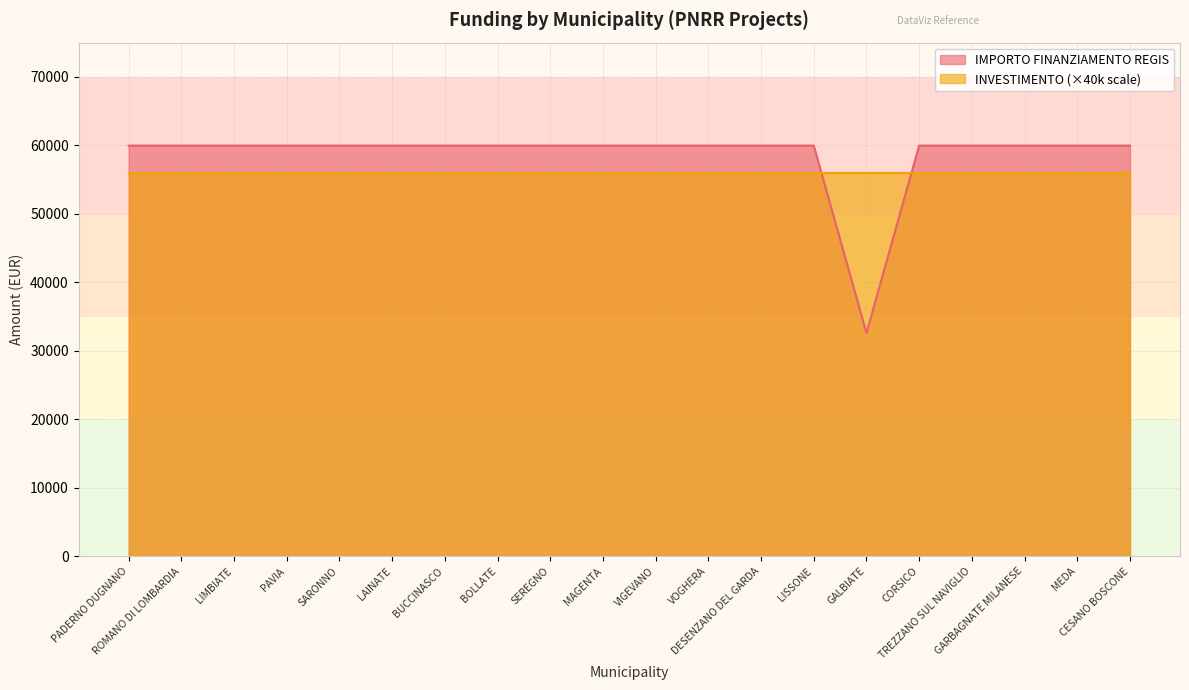

At which category does the chart reach its minimum across all series?

GALBIATE